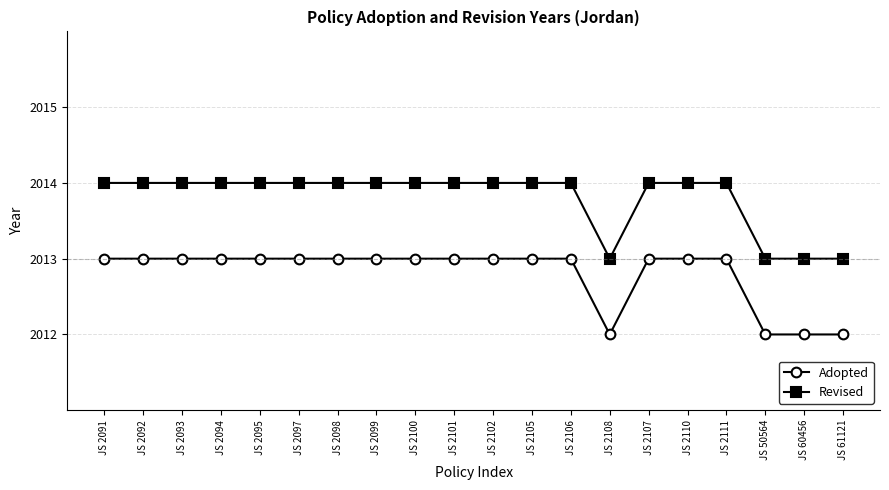

True or false: Revised and Adopted intersect in this chart.

False